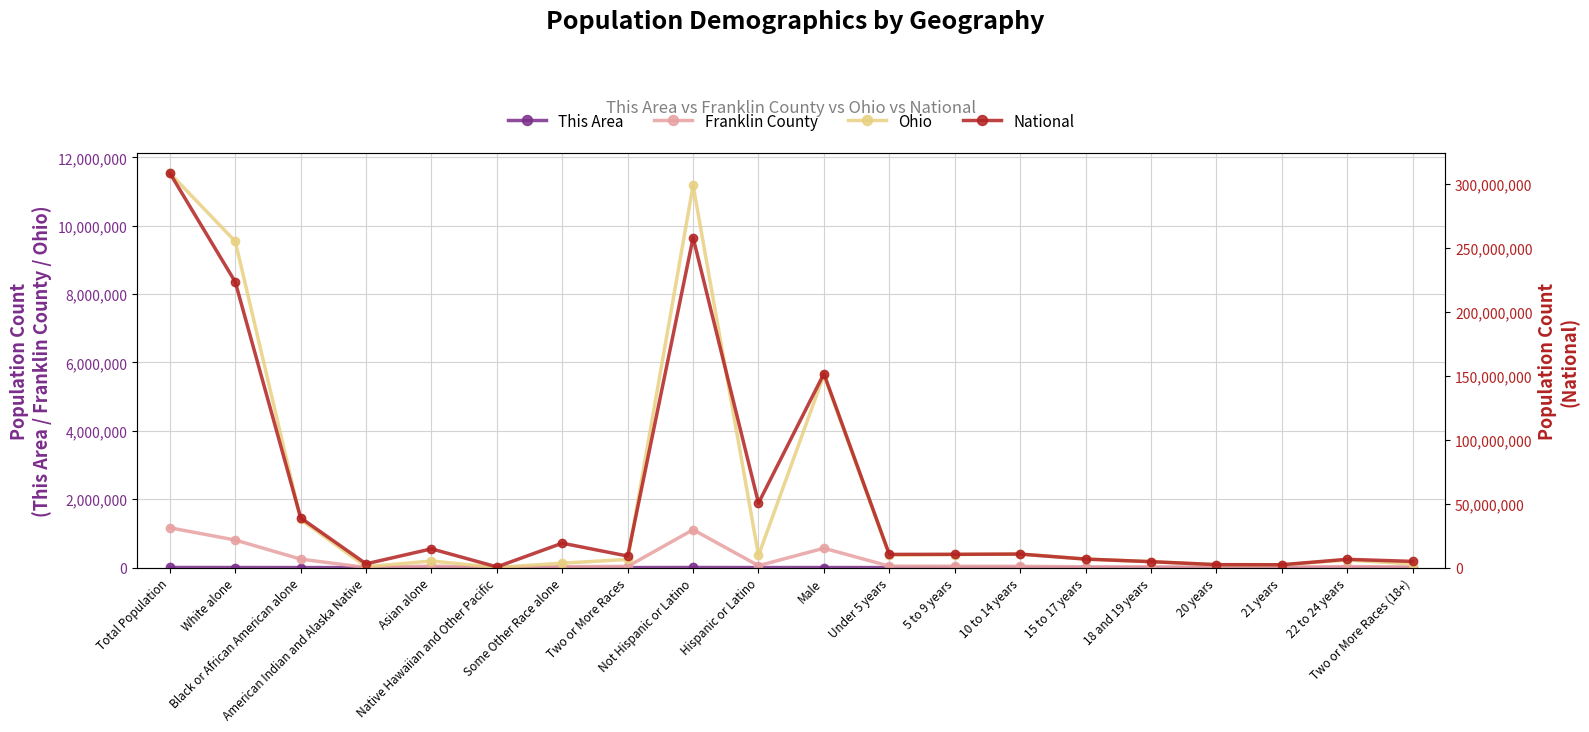

What is the approximate value of National at 10 to 14 years, to the nearest 10?

10579860